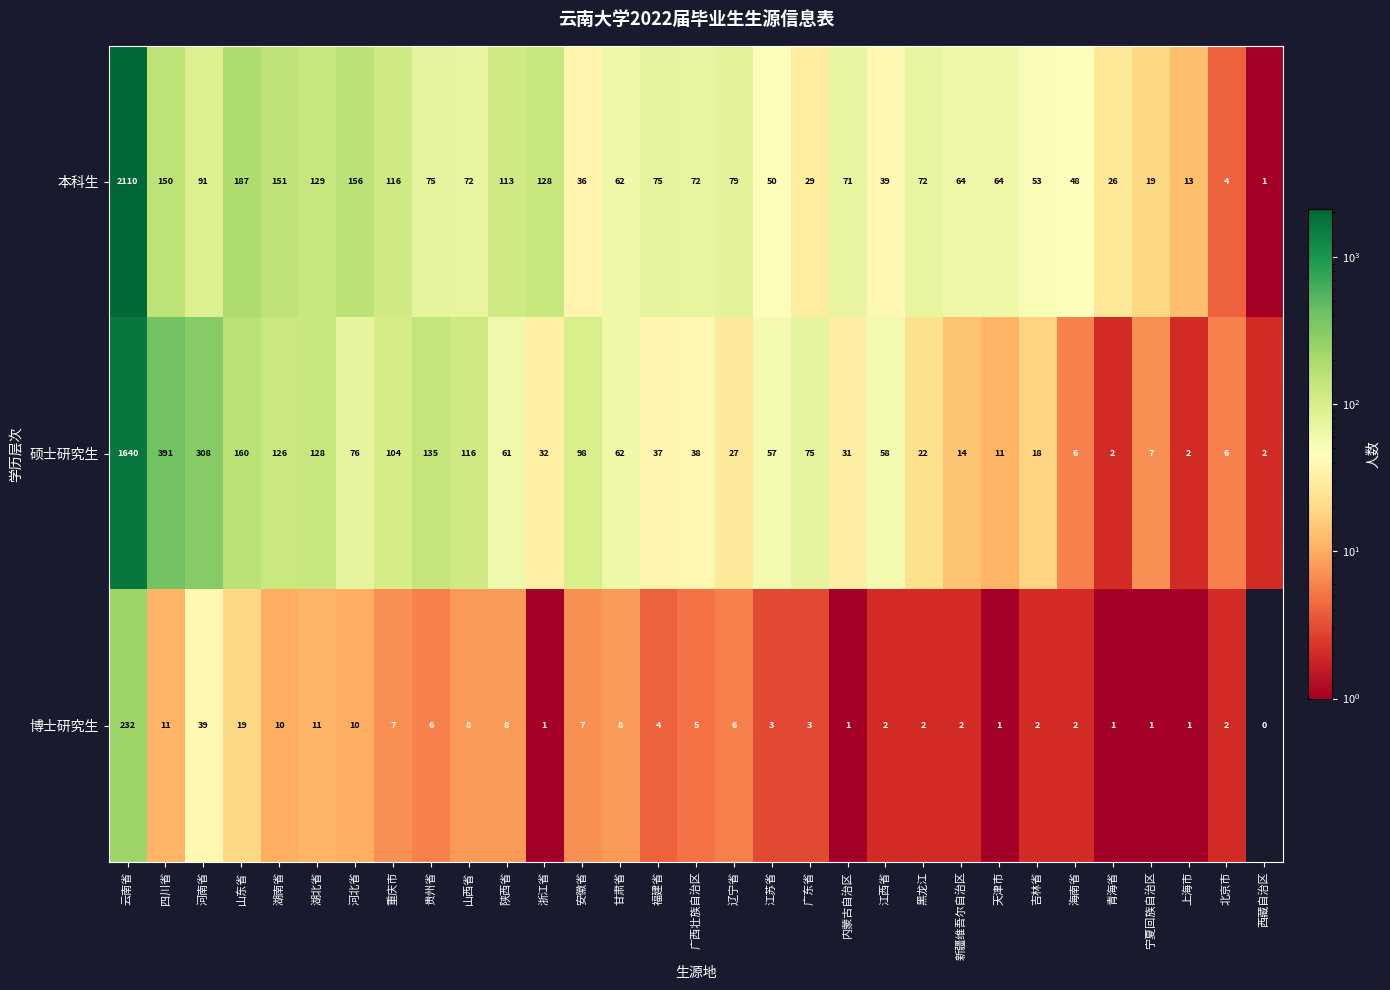

Rank the series by their maximum value, from lowest to highest.

博士研究生, 硕士研究生, 本科生